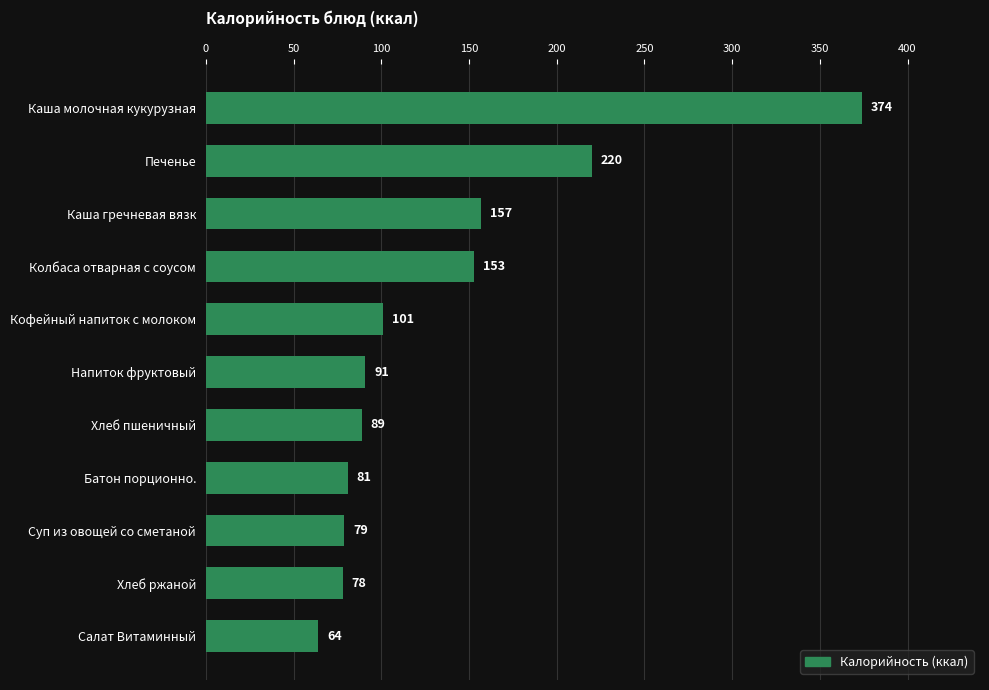

What is the value of the 1st bar from the top?

374